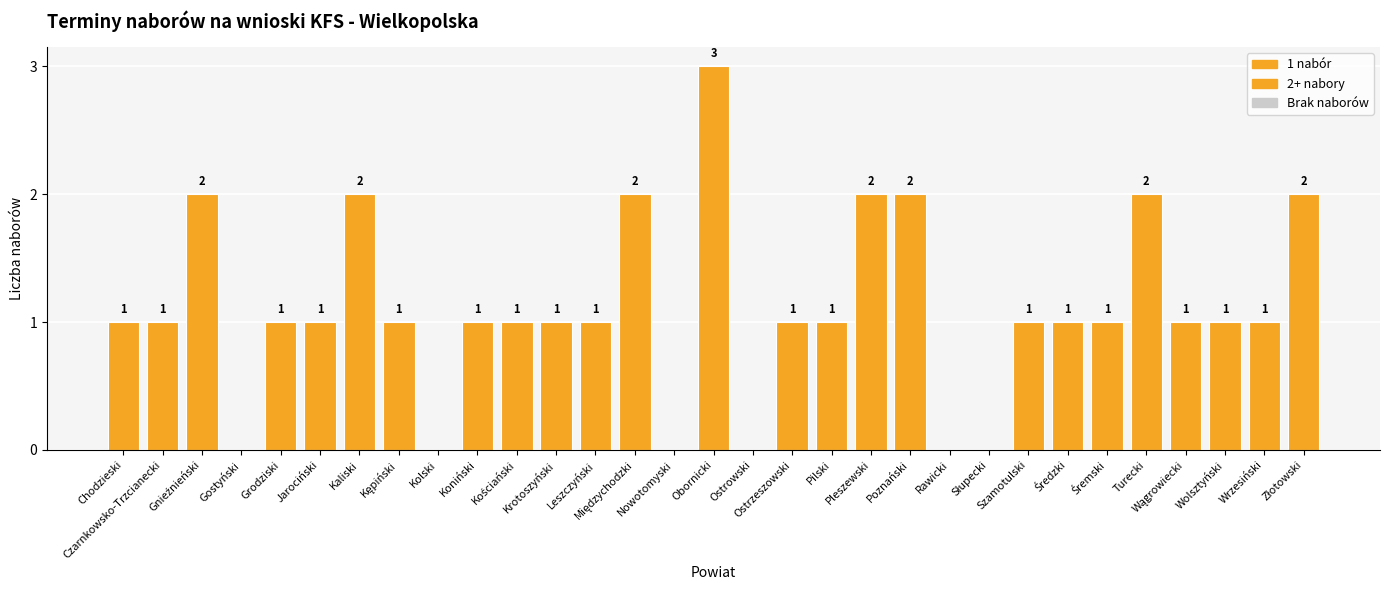

How many values are between 1 and 2?

24